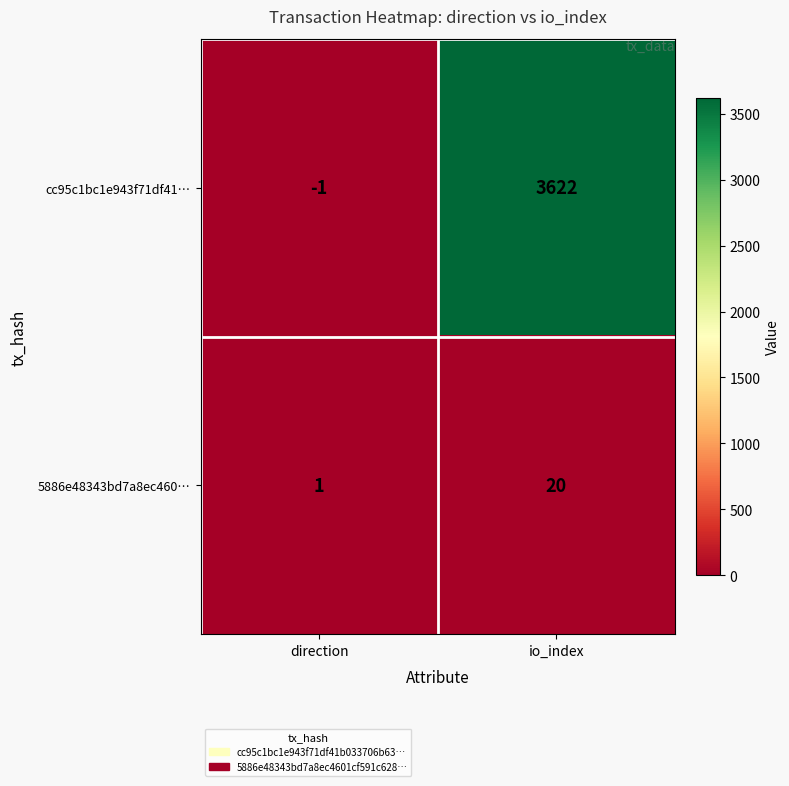

Reading left to right, list all the values displayed in this chart.

cc95c1bc1e943f71df41…: direction=-1	io_index=3622
5886e48343bd7a8ec460…: direction=1	io_index=20